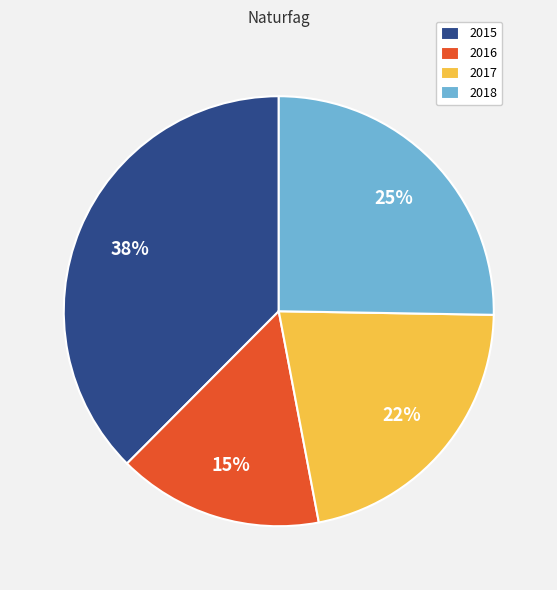

What is the smallest slice in the pie chart?

2016